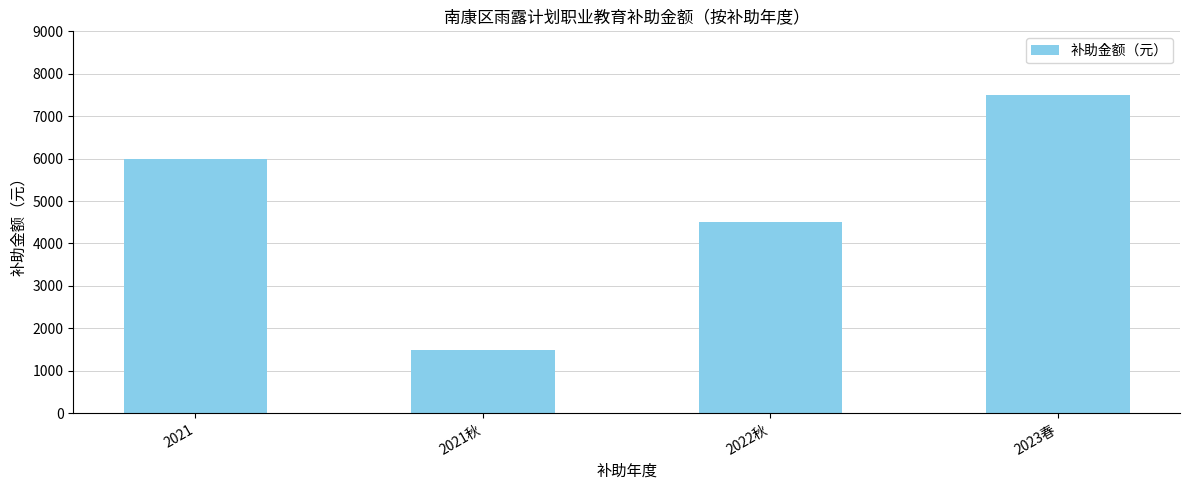

Rank the categories by value from highest to lowest.

2023春, 2021, 2022秋, 2021秋